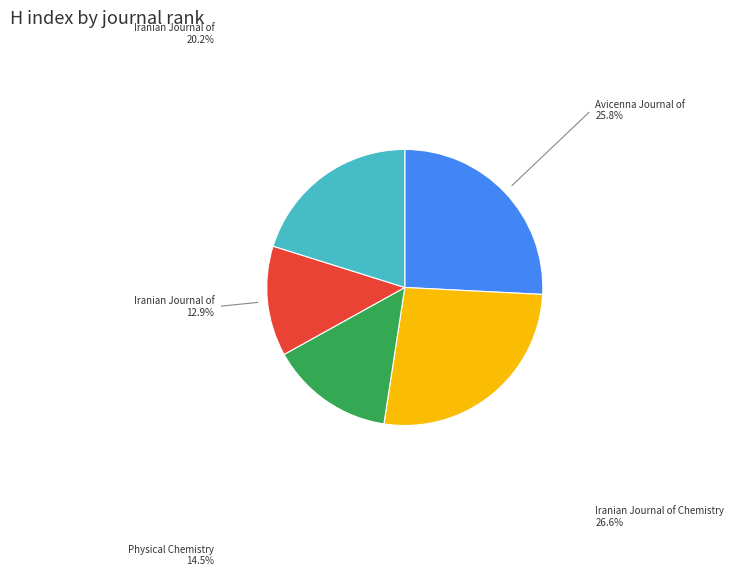

Count the number of slices in the pie.

5